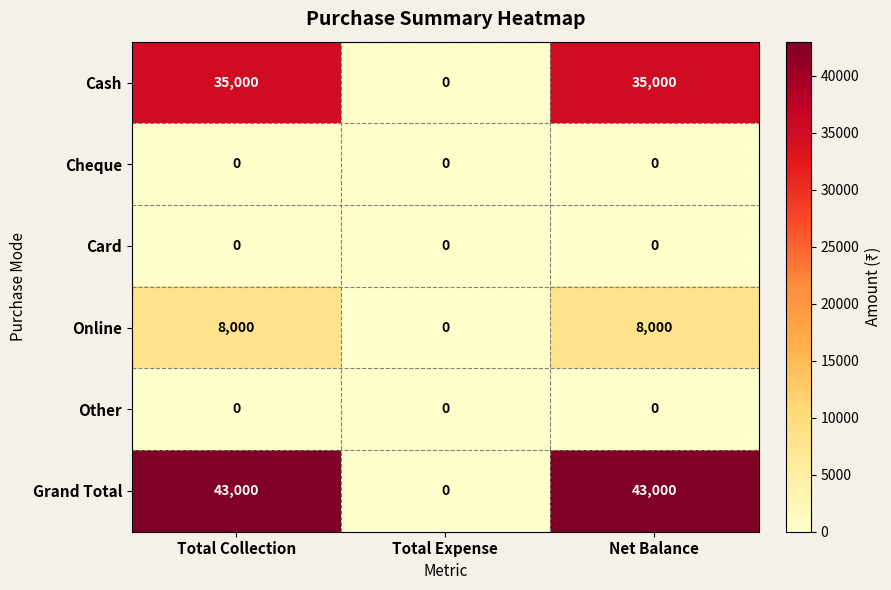

Reading left to right, what are all the values shown in this chart?

Cash: 35000	0	35000
Cheque: 0	0	0
Card: 0	0	0
Online: 8000	0	8000
Other: 0	0	0
Grand Total: 43000	0	43000